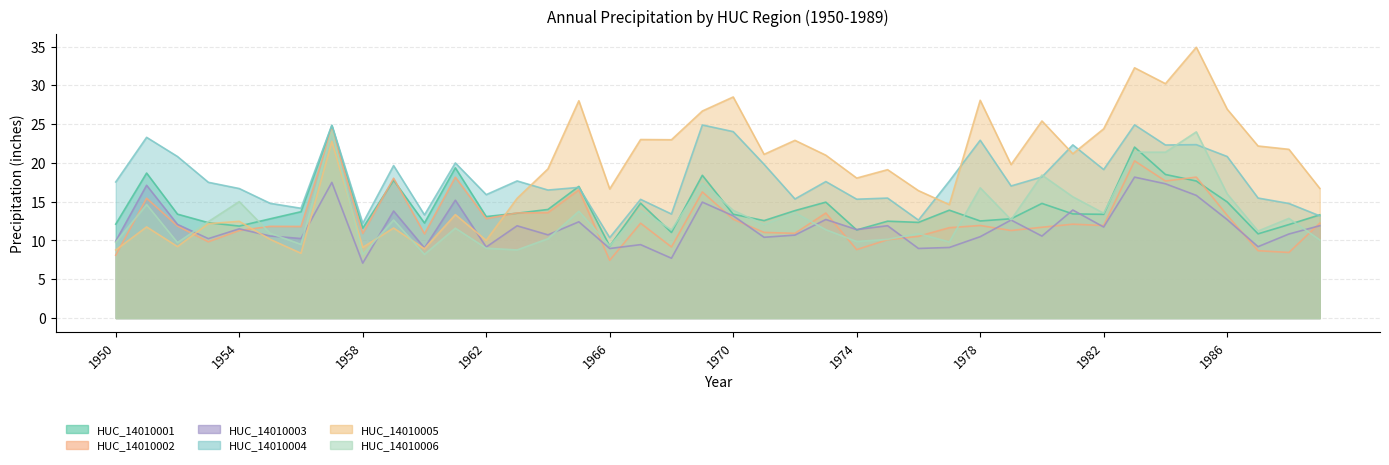

Which series has the largest total across all categories?

HUC_14010005